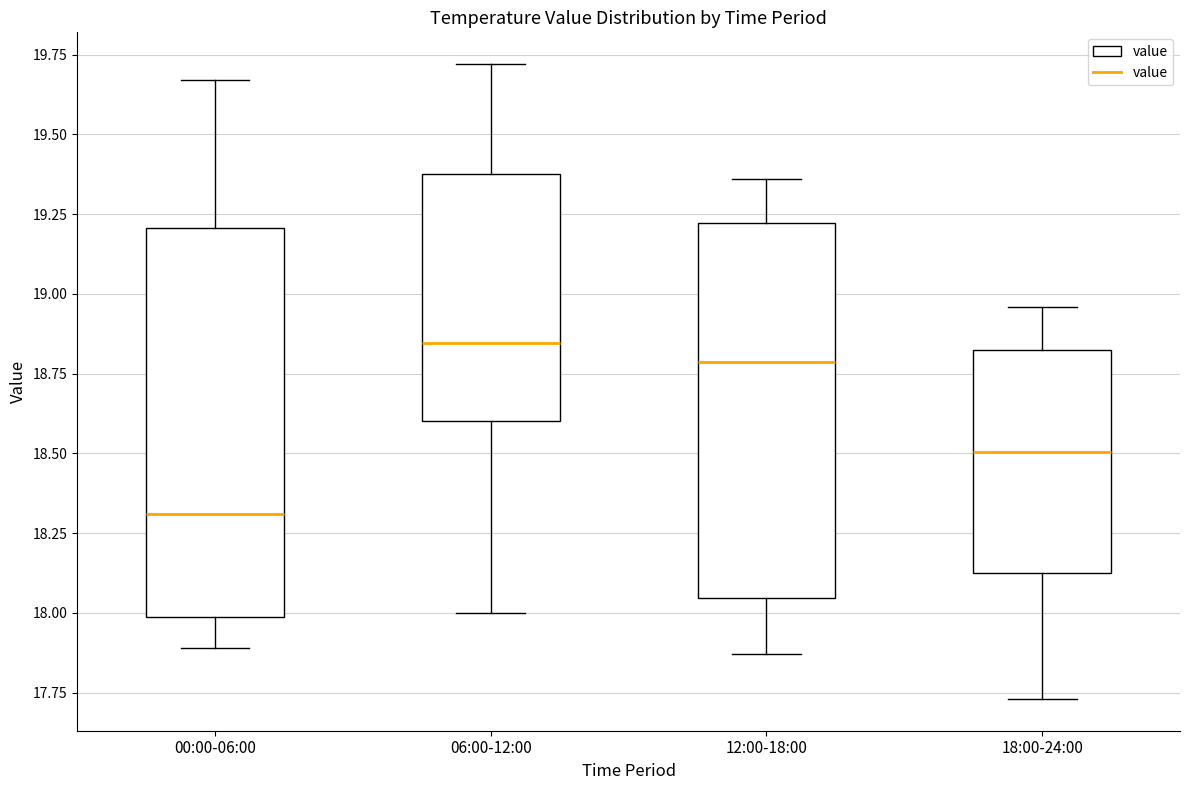

Reading left to right, read every box against the y-axis: the position of its median line, the range the box covers, and the ends of its whiskers. The values are not printed on the chart, so give them approximately, as read against the axis.

00:00-06:00: median 18.30, box 18.00 to 19.20, whiskers 17.90 to 19.65
06:00-12:00: median 18.85, box 18.60 to 19.40, whiskers 18.00 to 19.70
12:00-18:00: median 18.80, box 18.05 to 19.20, whiskers 17.85 to 19.35
18:00-24:00: median 18.50, box 18.15 to 18.80, whiskers 17.75 to 18.95